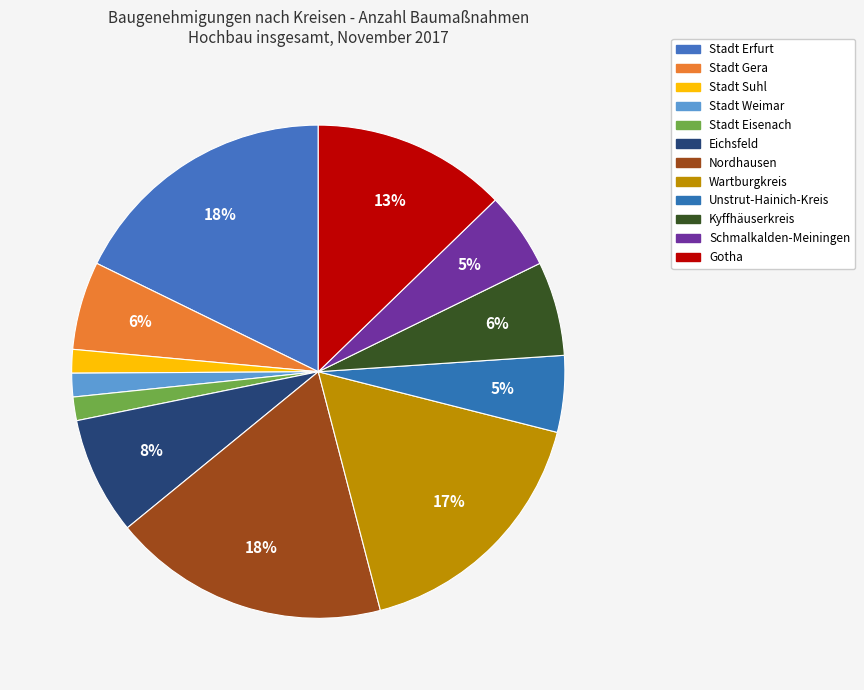

Combined, do Kyffhäuserkreis and Eichsfeld account for over 50%?

No